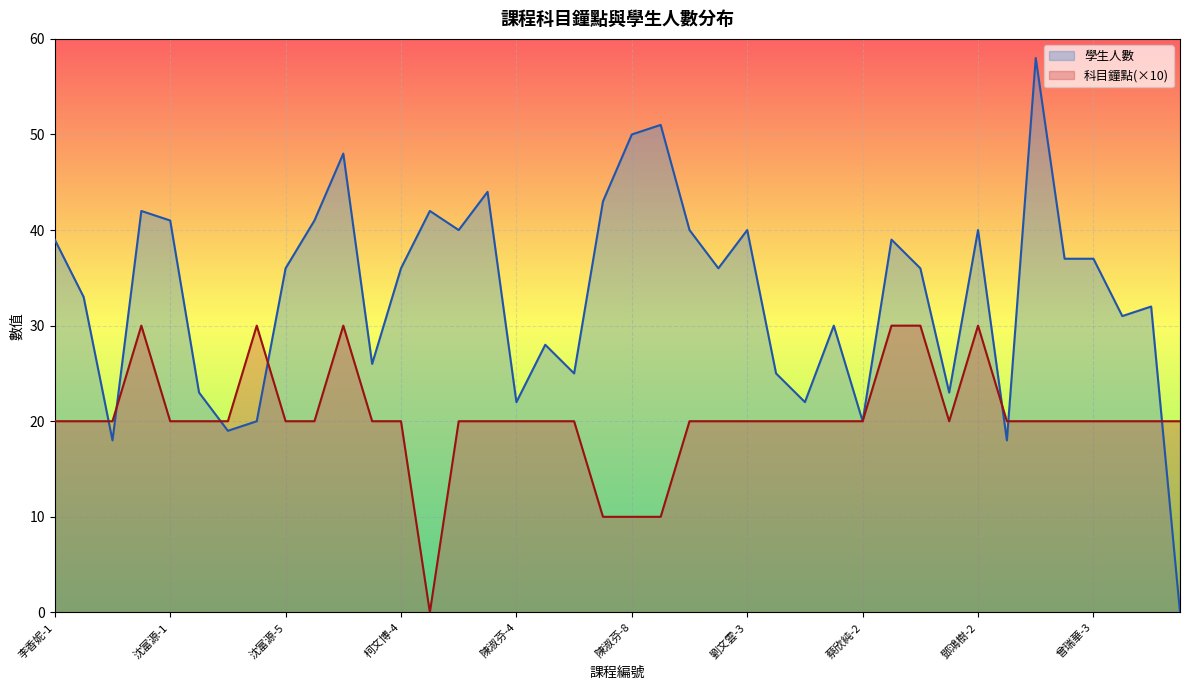

Where is the first local maximum for 學生人數?

李香妮-4